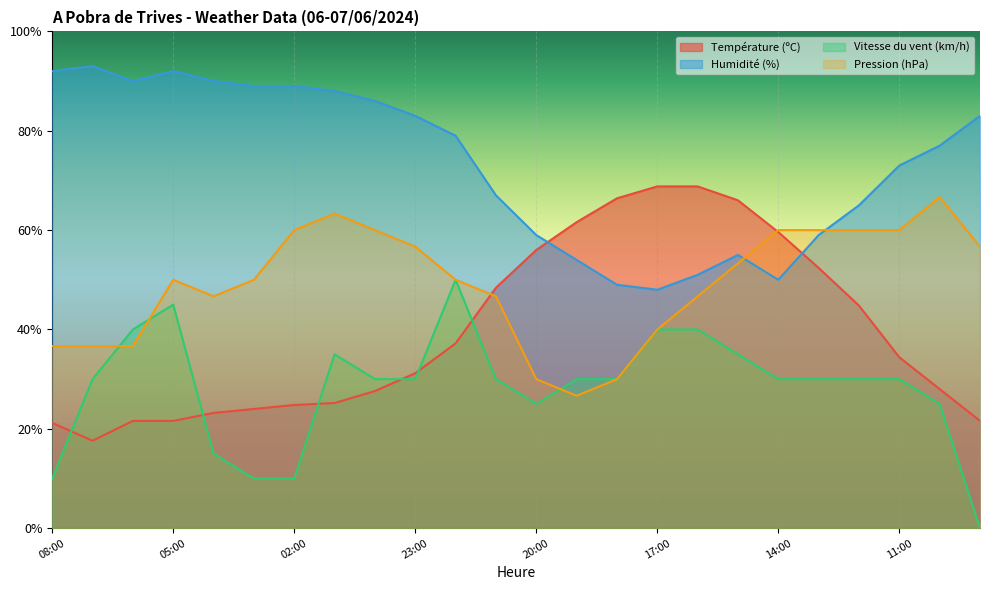

Which label corresponds to the largest value in the chart?

07:00